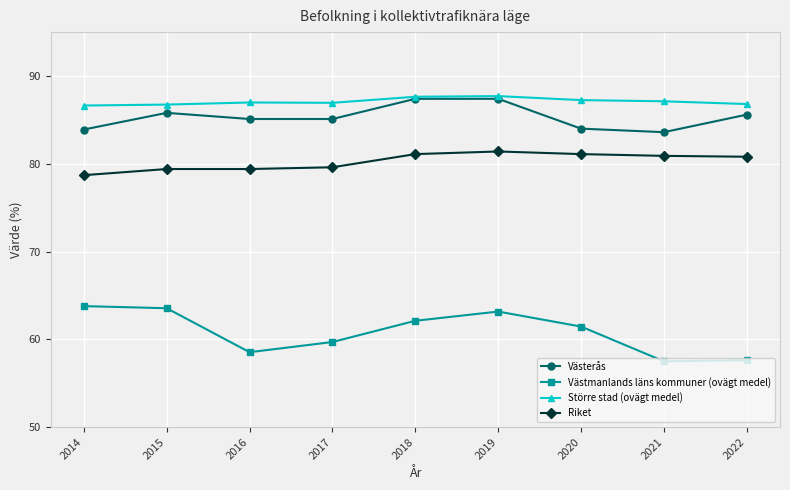

How many values in the Västmanlands läns kommuner (ovägt medel) series are below 61?

4